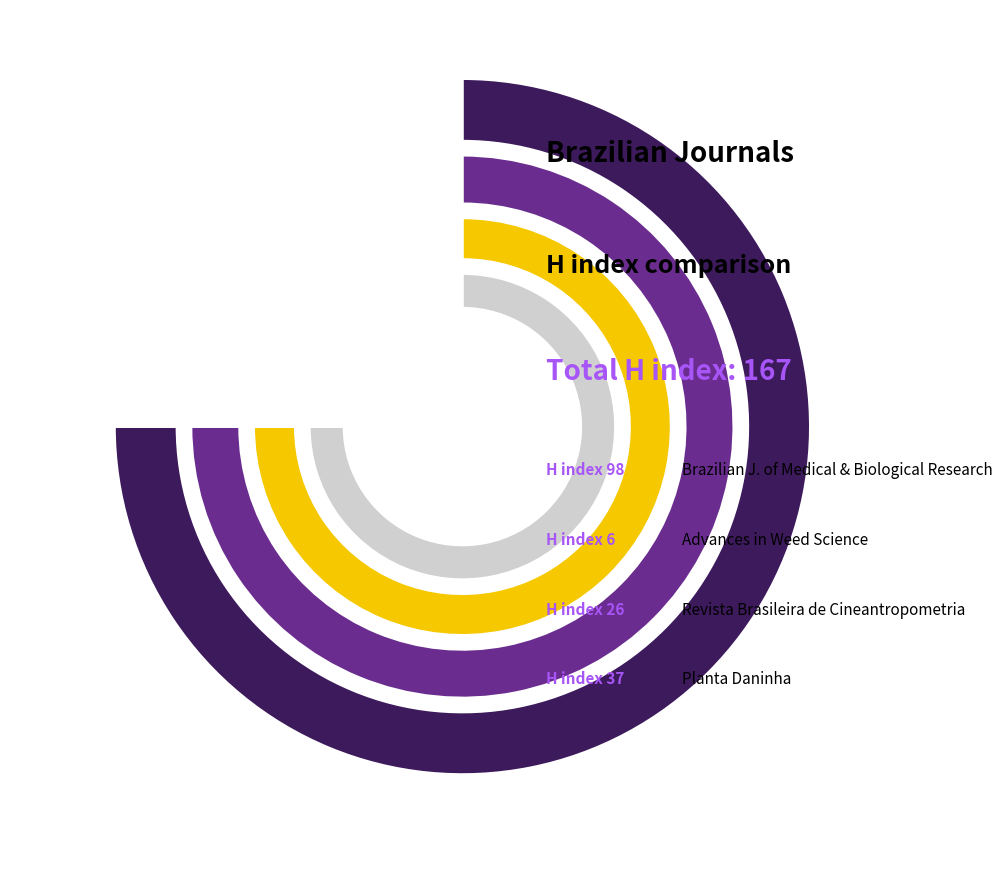

Rank the categories by value from lowest to highest.

Advances in Weed Science, Revista Brasileira de Cineantropometria e Desempenho Humano, Planta Daninha, Brazilian Journal of Medical and Biological Research